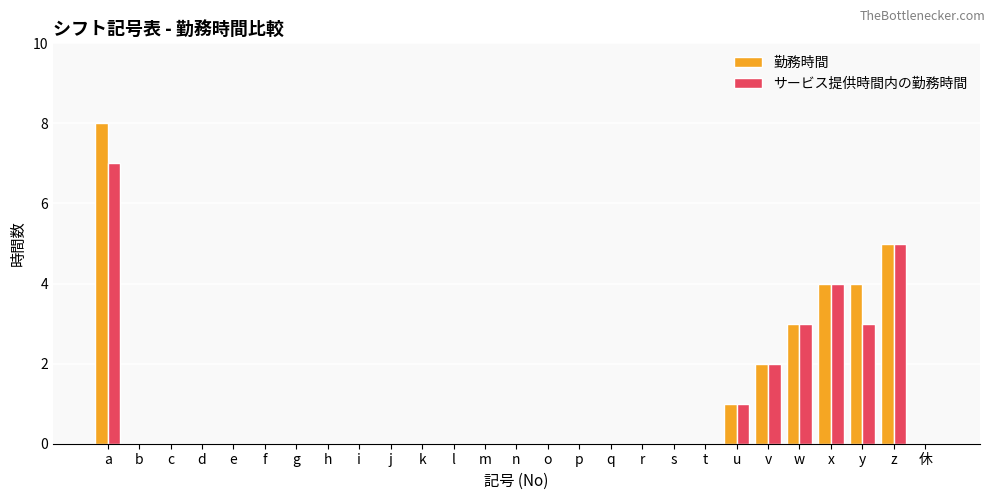

The 勤務時間 series shows 0 at g. True or false?

True